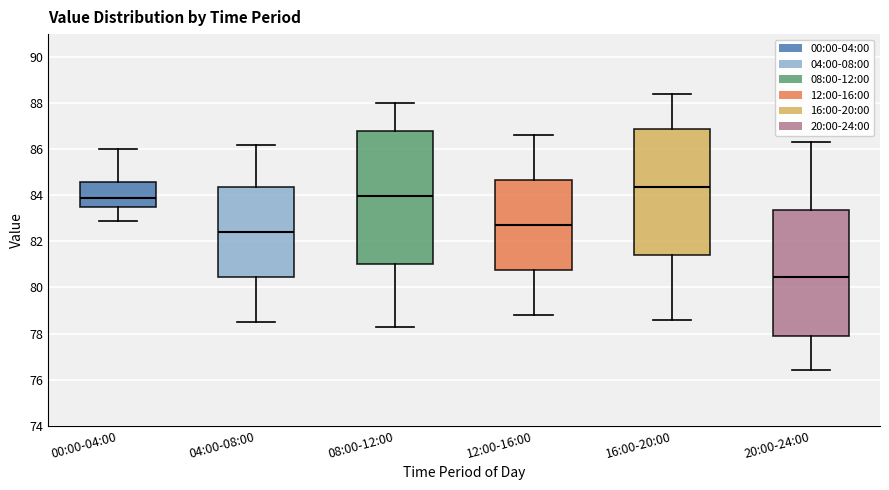

Which box has the highest median line?

16:00-20:00